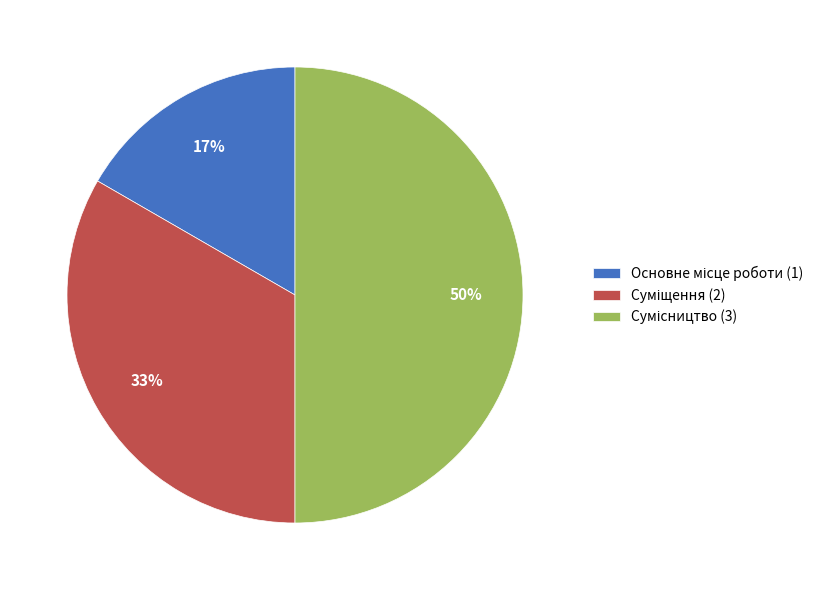

To the nearest percent, what is the difference between the largest and smallest slice percentages?

33%